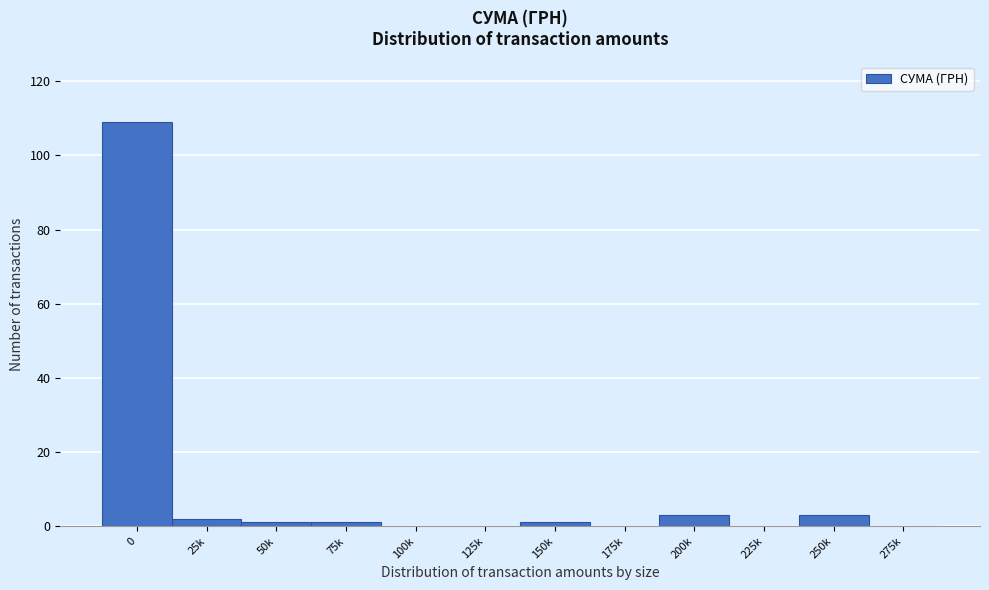

Reading left to right, list all the values displayed in this chart.

0=109	25k=2	50k=1	75k=1	100k=0	125k=0	150k=1	175k=0	200k=3	225k=0	250k=3	275k=0